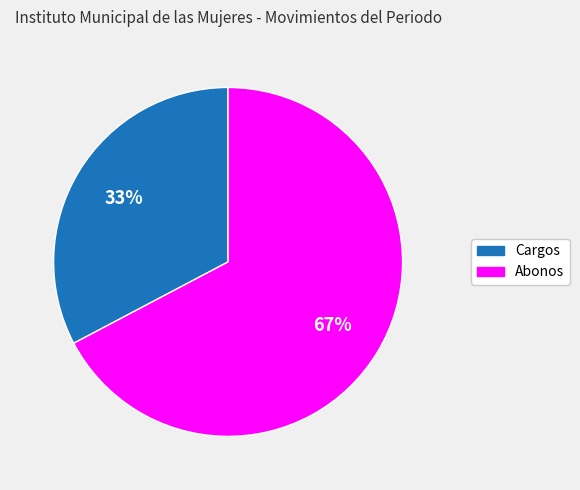

Which has a higher value, Cargos or Abonos?

Abonos